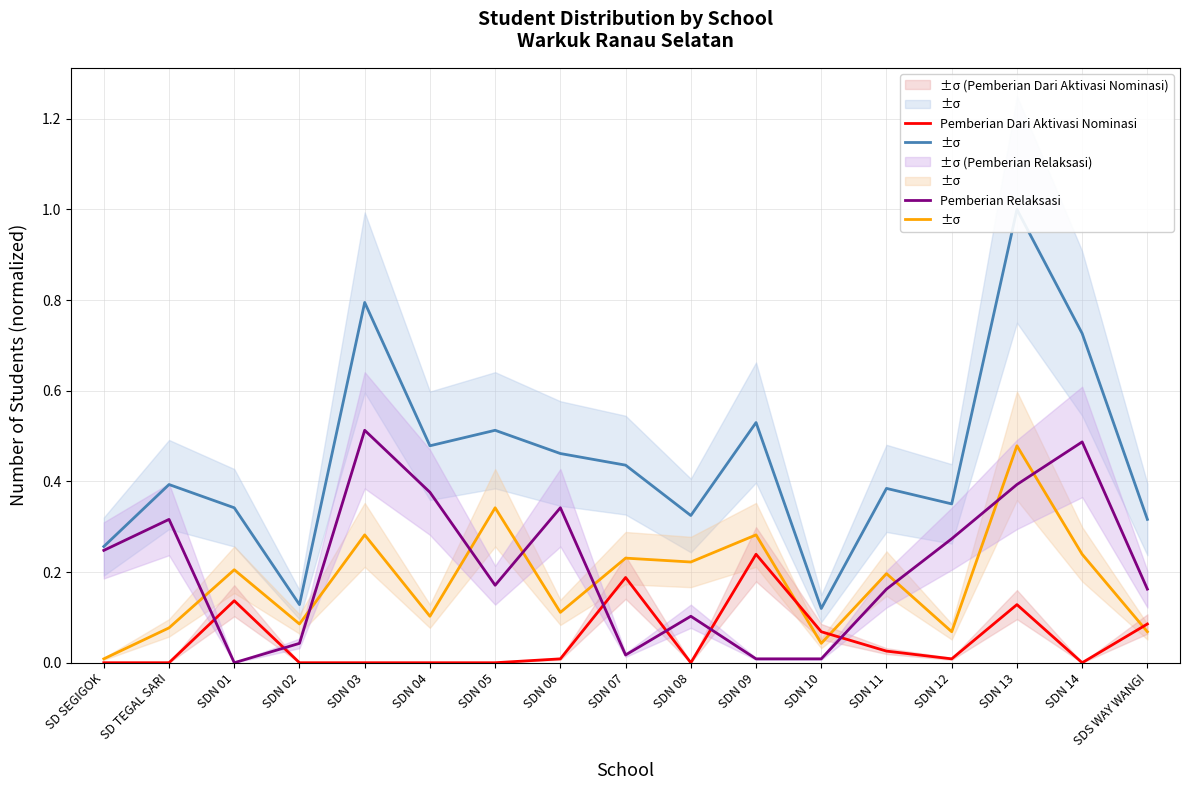

Is it true that Pemberian equals 0.5 at SDN 13?

True